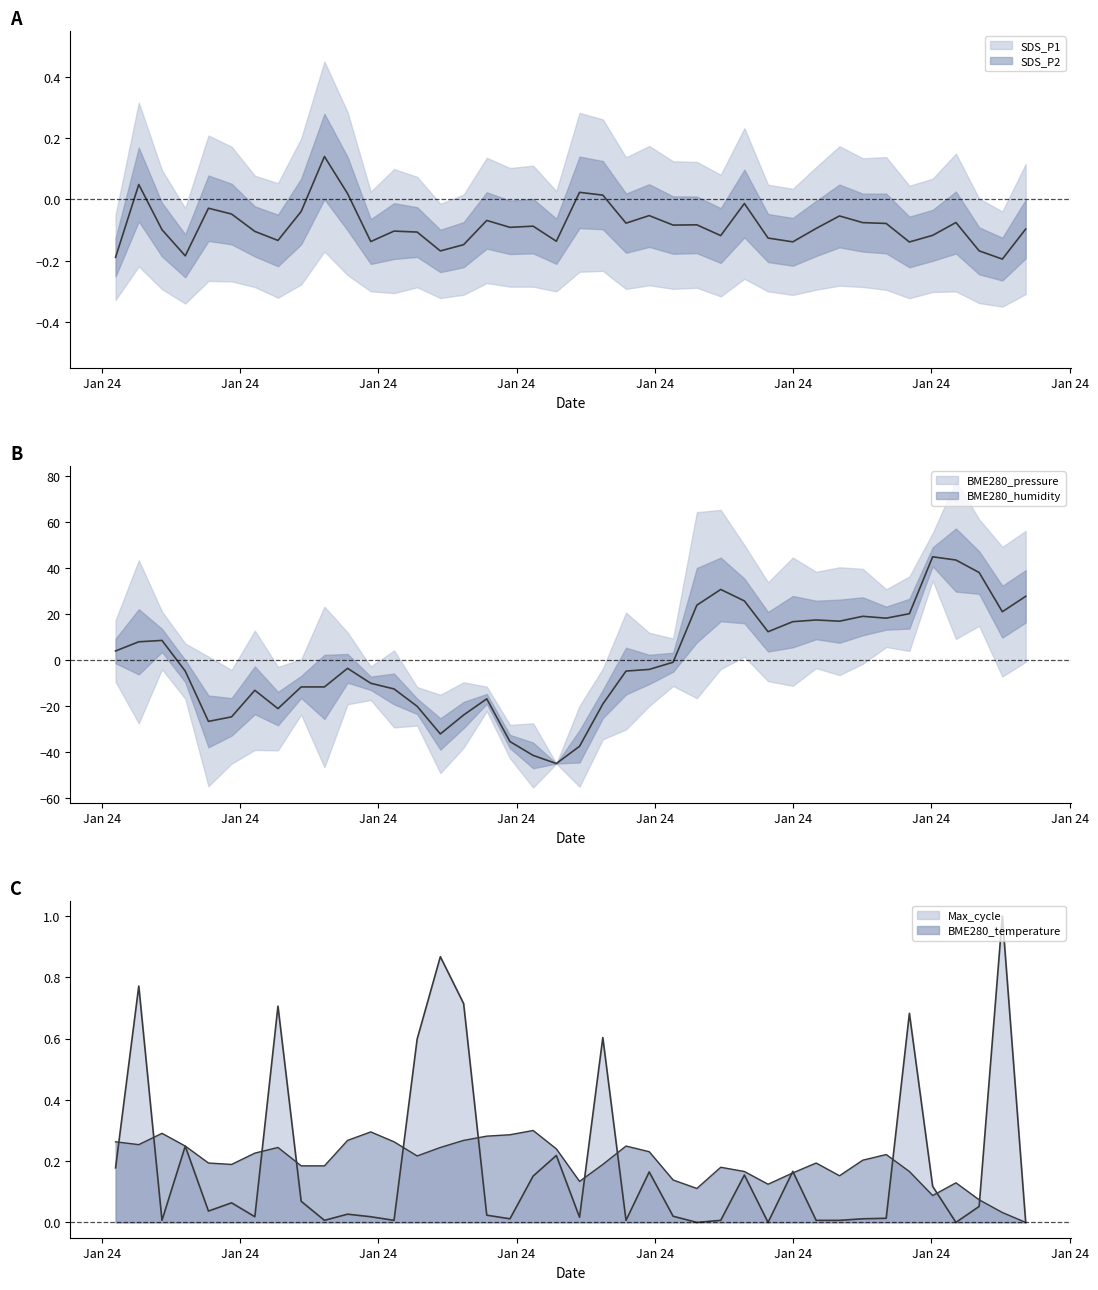

Which series has the largest range (max minus min)?

BME280_pressure